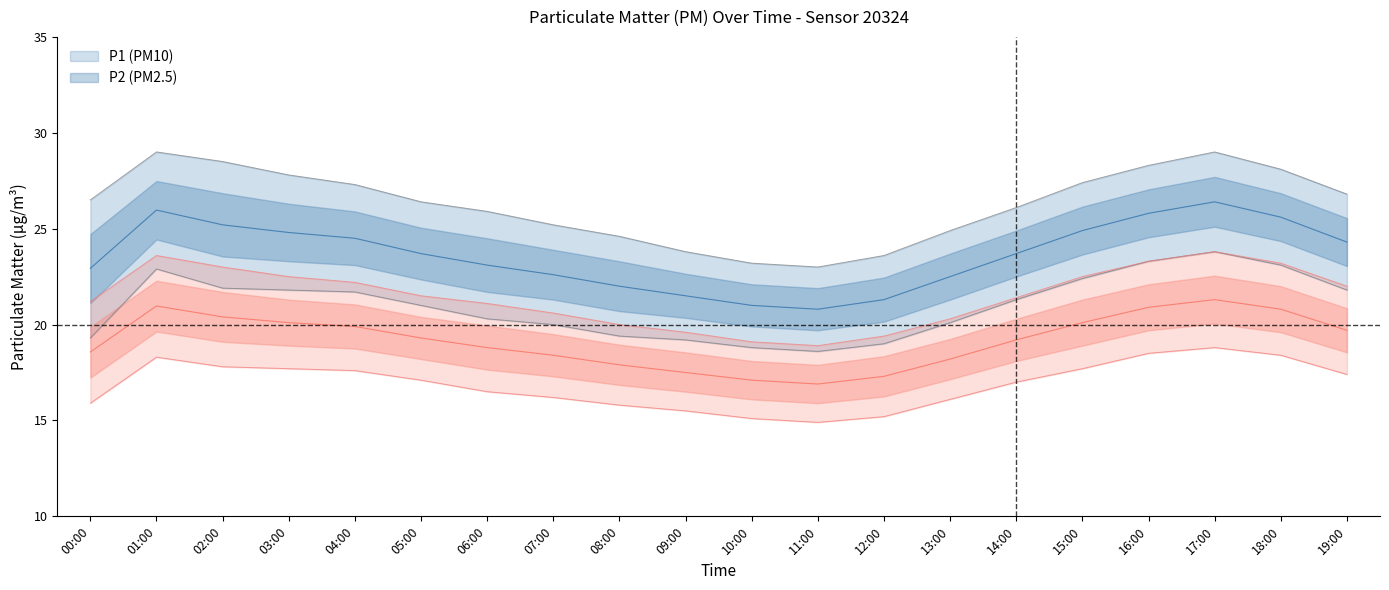

Reading left to right, list all the values displayed in this chart.

P1: 00:00=22.9	01:00=26.0	02:00=25.2	03:00=24.8	04:00=24.5	05:00=23.7	06:00=23.1	07:00=22.6	08:00=22.0	09:00=21.5	10:00=21.0	11:00=20.8	12:00=21.3	13:00=22.5	14:00=23.7	15:00=24.9	16:00=25.8	17:00=26.4	18:00=25.6	19:00=24.3
P1_upper: 00:00=26.5	01:00=29.0	02:00=28.5	03:00=27.8	04:00=27.3	05:00=26.4	06:00=25.9	07:00=25.2	08:00=24.6	09:00=23.8	10:00=23.2	11:00=23.0	12:00=23.6	13:00=24.9	14:00=26.1	15:00=27.4	16:00=28.3	17:00=29.0	18:00=28.1	19:00=26.8
P1_lower: 00:00=19.3	01:00=22.9	02:00=21.9	03:00=21.8	04:00=21.7	05:00=21.0	06:00=20.3	07:00=20.0	08:00=19.4	09:00=19.2	10:00=18.8	11:00=18.6	12:00=19.0	13:00=20.1	14:00=21.3	15:00=22.4	16:00=23.3	17:00=23.8	18:00=23.1	19:00=21.8
P2: 00:00=18.6	01:00=21.0	02:00=20.4	03:00=20.1	04:00=19.9	05:00=19.3	06:00=18.8	07:00=18.4	08:00=17.9	09:00=17.5	10:00=17.1	11:00=16.9	12:00=17.3	13:00=18.2	14:00=19.2	15:00=20.1	16:00=20.9	17:00=21.3	18:00=20.8	19:00=19.7
P2_upper: 00:00=21.2	01:00=23.6	02:00=23.0	03:00=22.5	04:00=22.2	05:00=21.5	06:00=21.1	07:00=20.6	08:00=20.0	09:00=19.6	10:00=19.1	11:00=18.9	12:00=19.4	13:00=20.3	14:00=21.4	15:00=22.5	16:00=23.3	17:00=23.8	18:00=23.2	19:00=22.0
P2_lower: 00:00=15.9	01:00=18.3	02:00=17.8	03:00=17.7	04:00=17.6	05:00=17.1	06:00=16.5	07:00=16.2	08:00=15.8	09:00=15.5	10:00=15.1	11:00=14.9	12:00=15.2	13:00=16.1	14:00=17.0	15:00=17.7	16:00=18.5	17:00=18.8	18:00=18.4	19:00=17.4